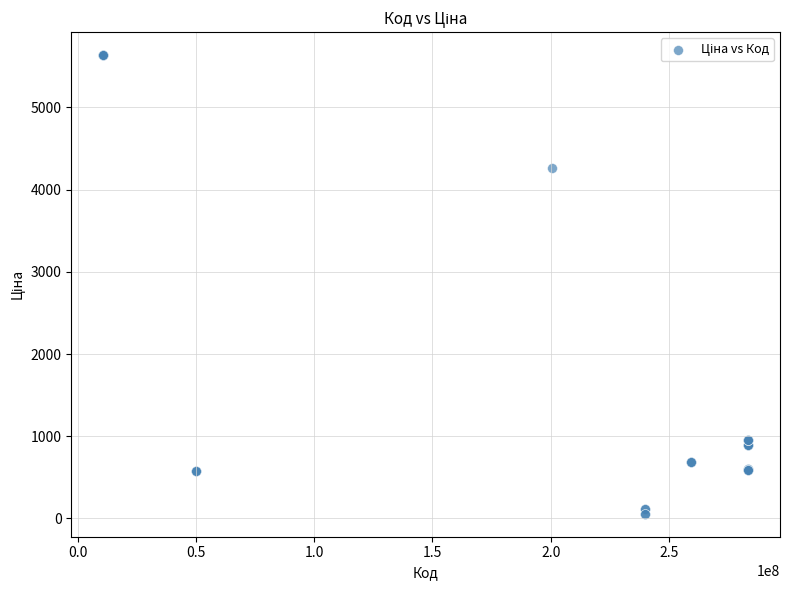

What Y value in the scatter plot is closest to 2846?

4266.8